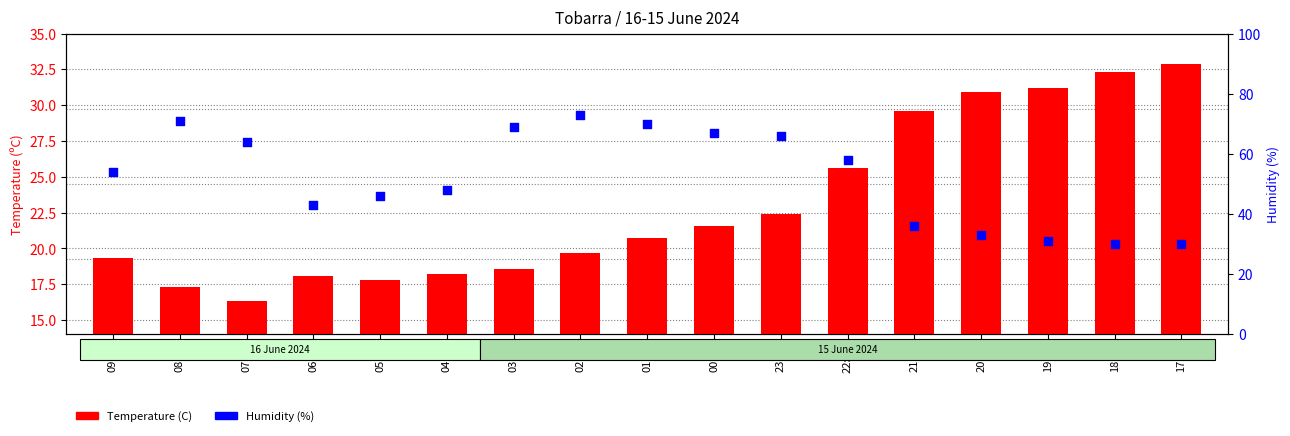

Which series has the largest total across all categories?

Humidity (%)